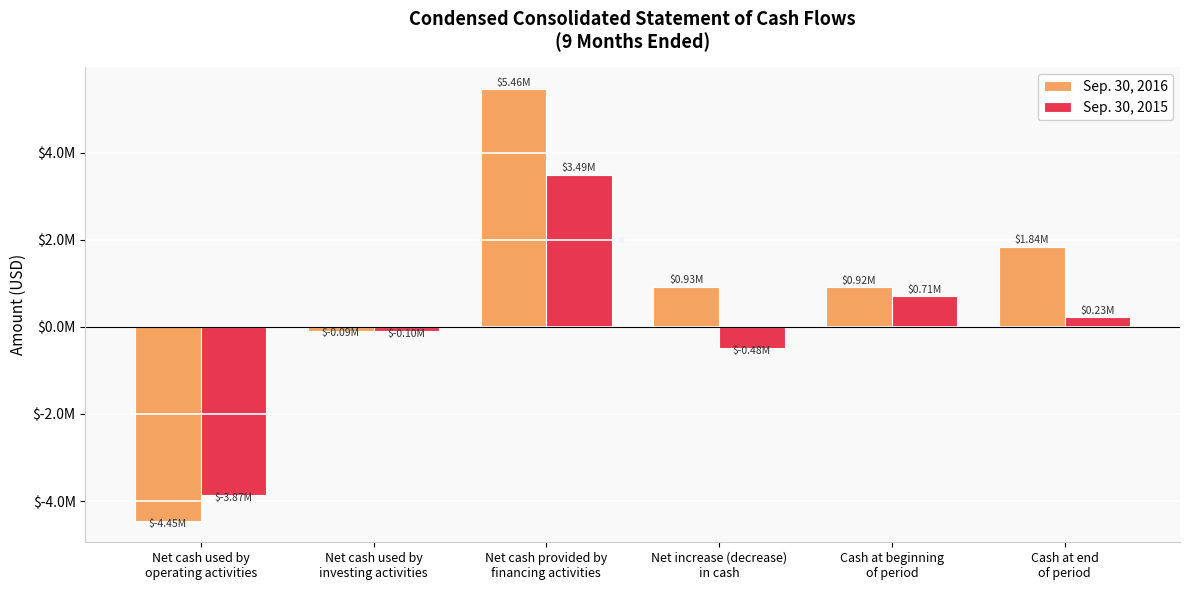

True or false: Sep. 30, 2015 has a value of 1261999 at Cash at beginning
of period.

False